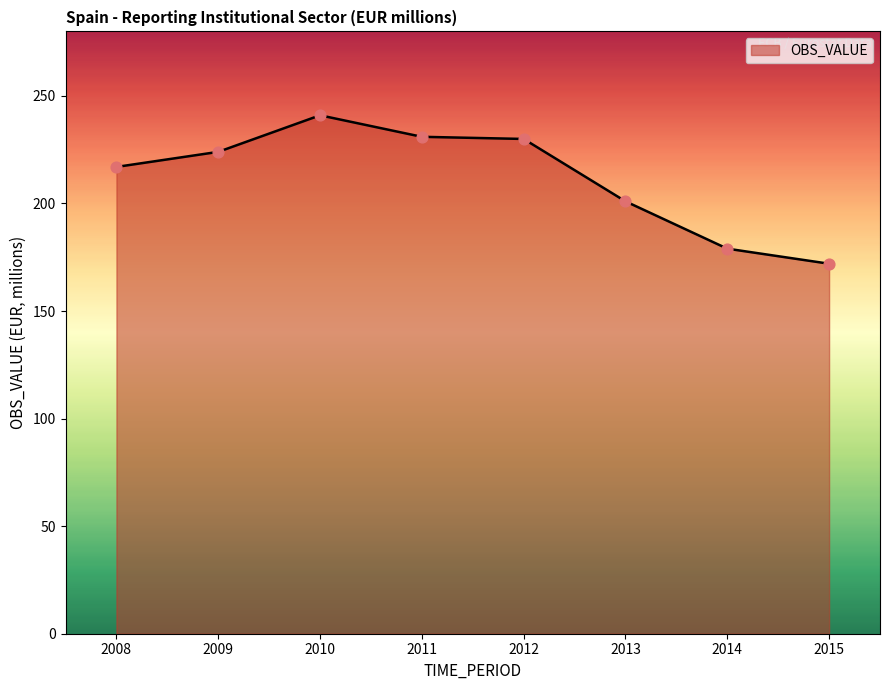

Approximately how many times larger is the value at 2011 compared to 2015?

1.3